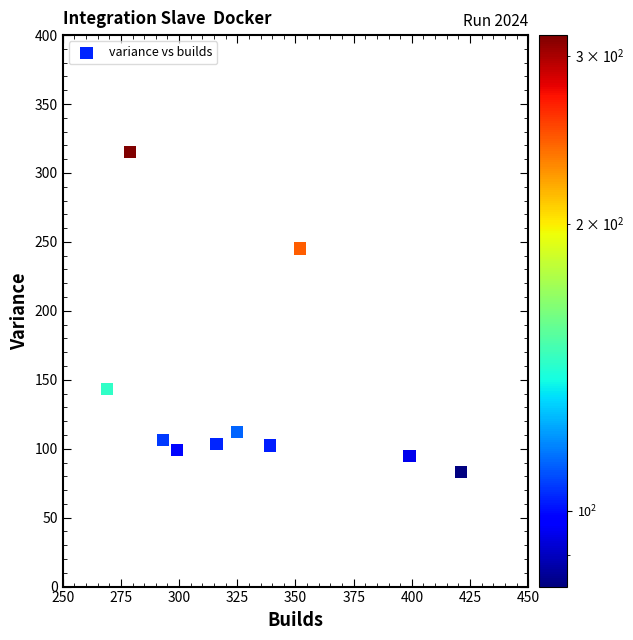

What is the average Y value?

140.5